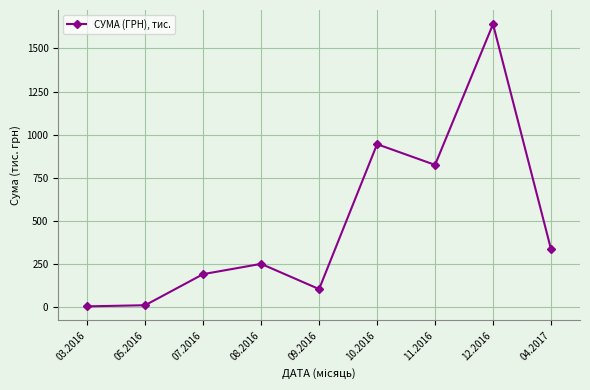

What is the value of the 4th point from the left?

251.2